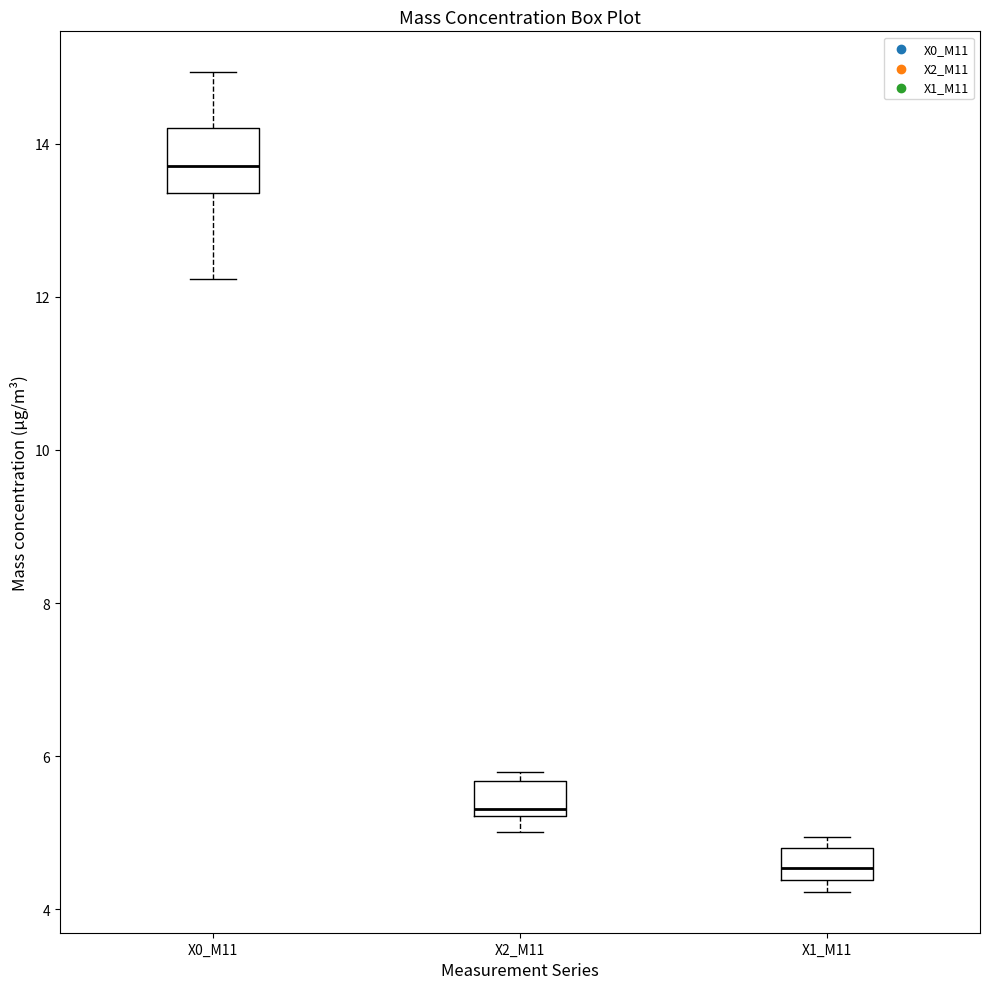

Where is the lower edge of the box for X2_M11 on the y-axis? The values are not printed on the chart, so give them approximately, as read against the axis.

5.2